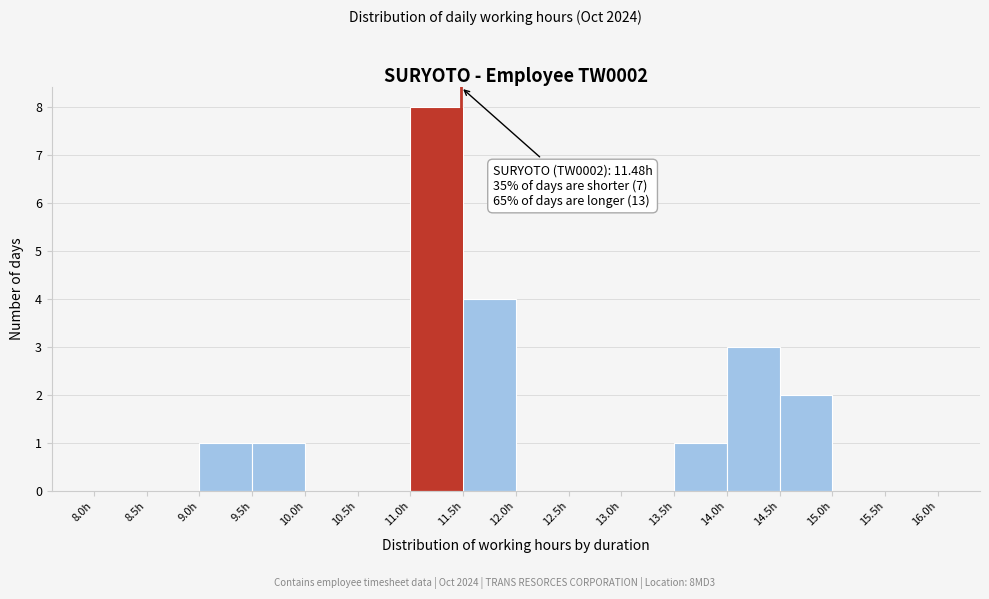

Which range on the x-axis has the tallest bar?

11.0 to 11.5